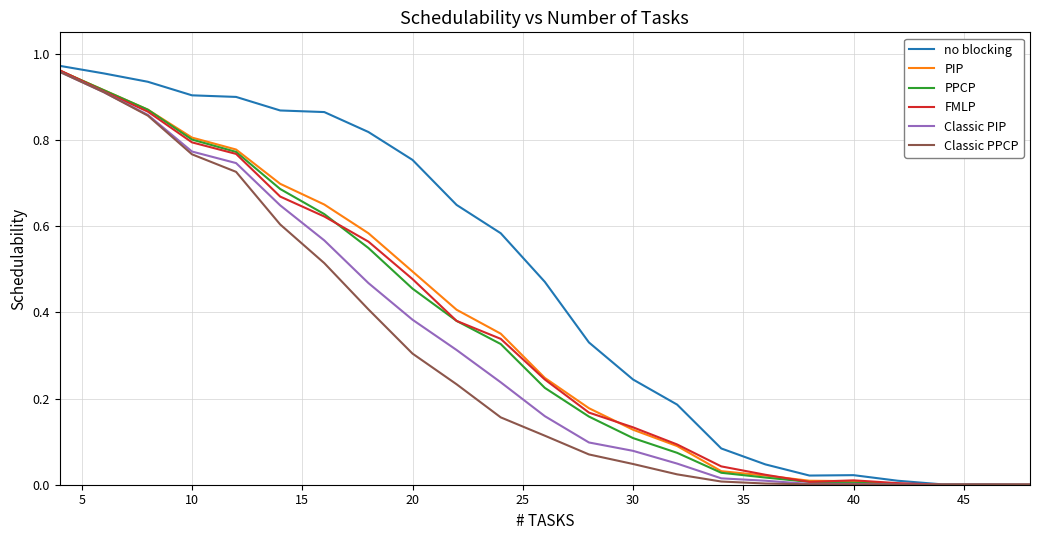

True or false: PPCP and Classic PPCP cross at least once.

False